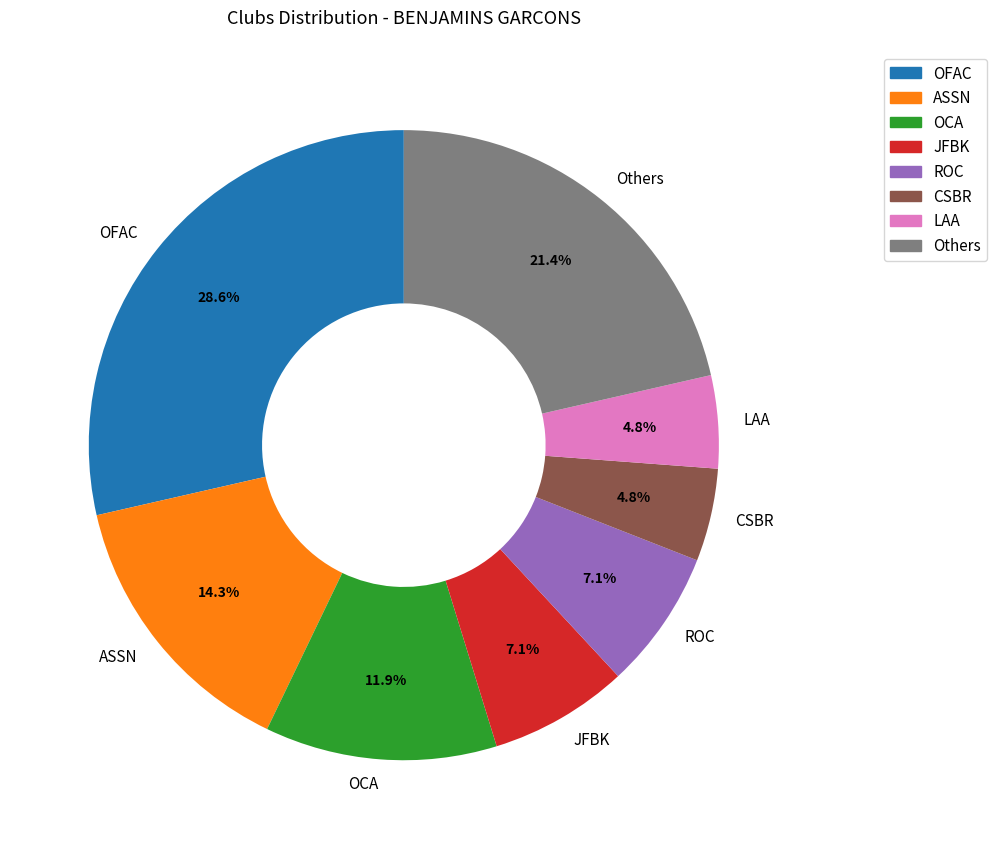

Combined, what portion of the pie is OCA and LAA?

16.7%